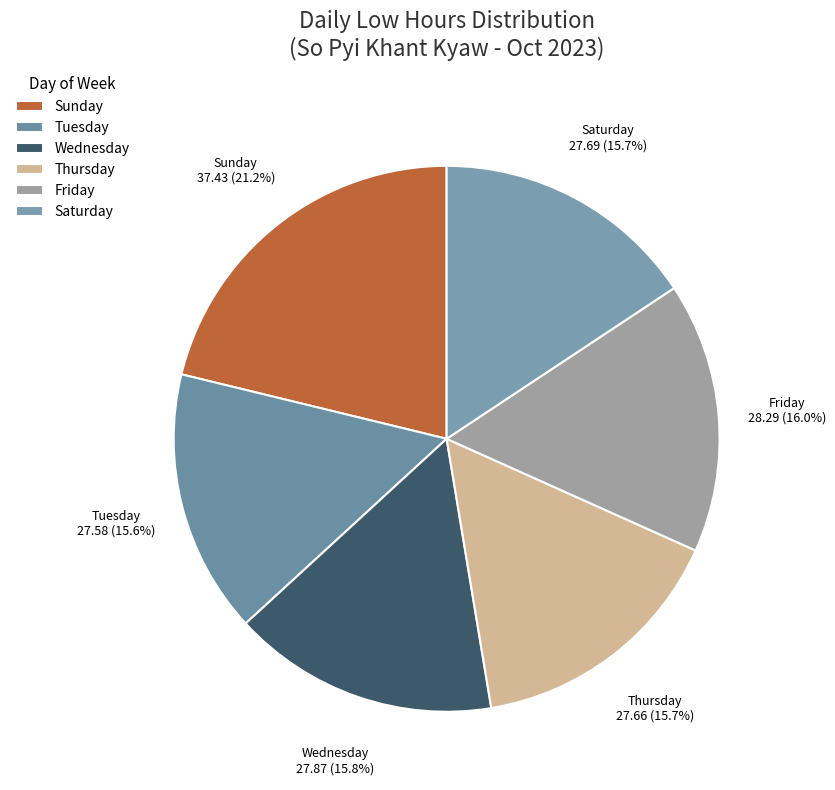

How many slices are in this pie chart?

6